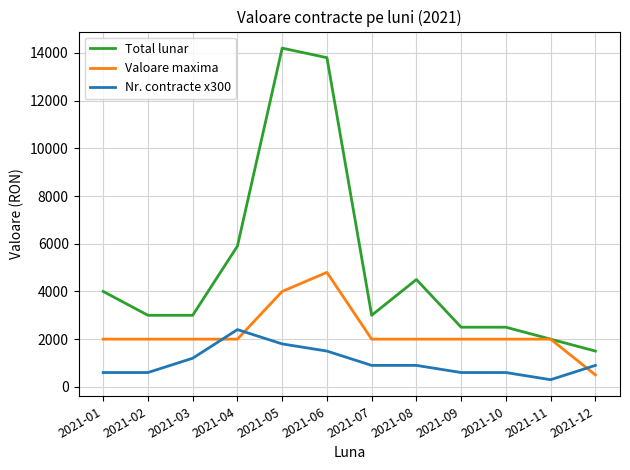

Which series has the largest range (max minus min)?

Total lunar